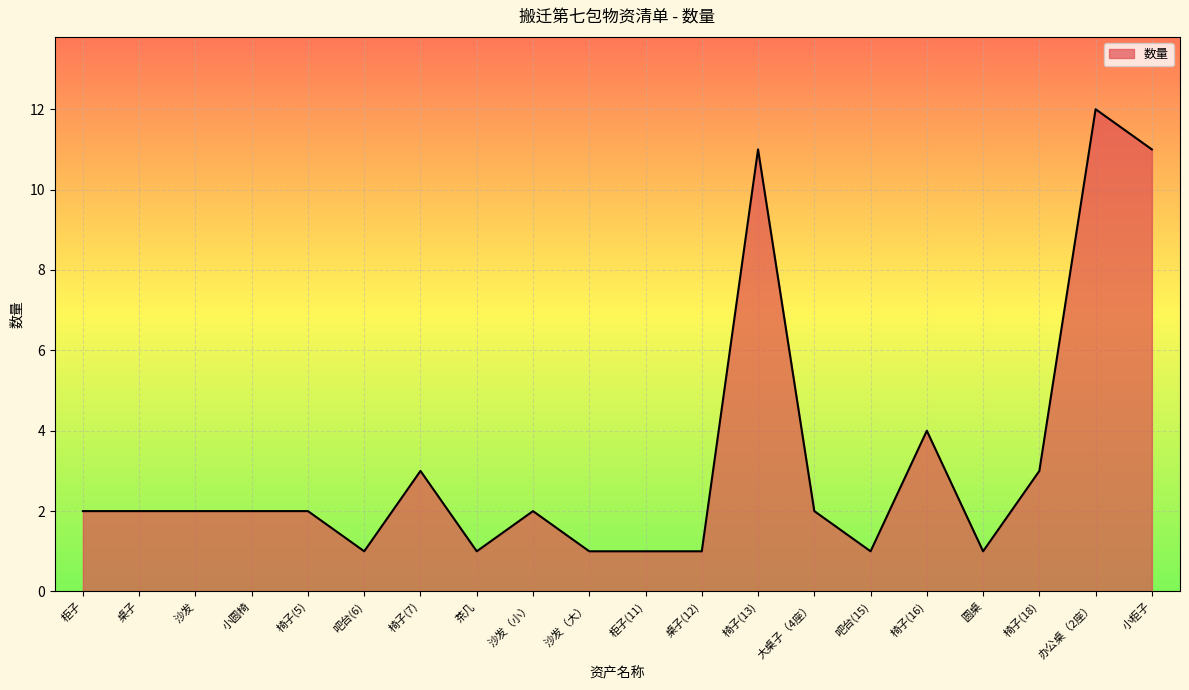

Reading left to right, list all the values displayed in this chart.

2	2	2	2	2	1	3	1	2	1	1	1	11	2	1	4	1	3	12	11